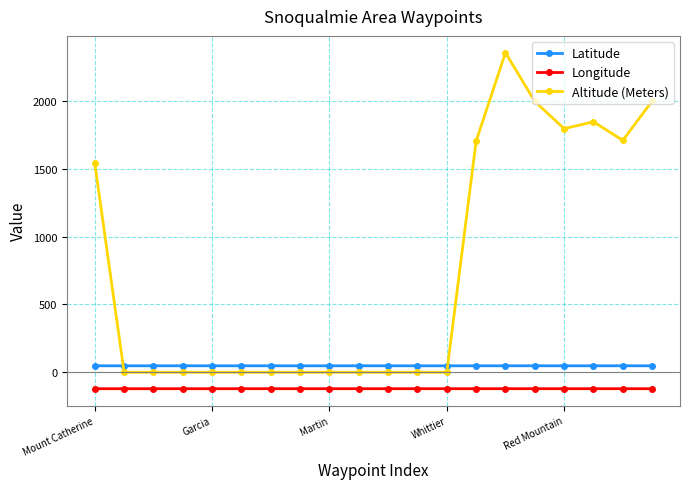

What is the highest value of the Longitude series?

-121.3